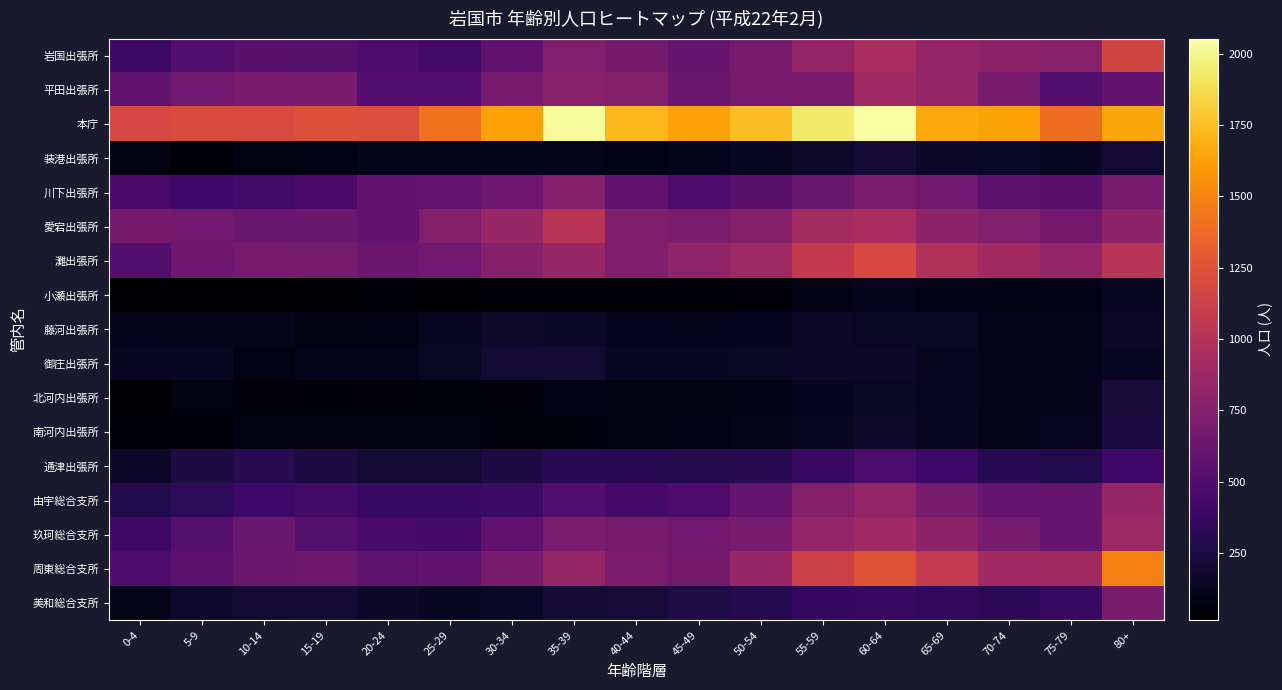

Reading left to right, extract all data points from this chart.

岩国出張所: 0-4=399	5-9=511	10-14=542	15-19=534	20-24=474	25-29=434	30-34=575	35-39=732	40-44=669	45-49=604	50-54=689	55-59=832	60-64=944	65-69=830	70-74=796	75-79=765	80+=1153
平田出張所: 0-4=567	5-9=651	10-14=706	15-19=696	20-24=509	25-29=510	30-34=688	35-39=774	40-44=753	45-49=633	50-54=676	55-59=703	60-64=891	65-69=839	70-74=695	75-79=499	80+=581
本庁: 0-4=1178	5-9=1204	10-14=1200	15-19=1236	20-24=1223	25-29=1416	30-34=1623	35-39=2022	40-44=1721	45-49=1624	50-54=1742	55-59=1927	60-64=2052	65-69=1655	70-74=1637	75-79=1385	80+=1648
装港出張所: 0-4=70	5-9=40	10-14=71	15-19=79	20-24=107	25-29=103	30-34=117	35-39=103	40-44=96	45-49=111	50-54=140	55-59=167	60-64=210	65-69=165	70-74=154	75-79=136	80+=200
川下出張所: 0-4=464	5-9=410	10-14=432	15-19=460	20-24=580	25-29=601	30-34=635	35-39=754	40-44=568	45-49=480	50-54=538	55-59=612	60-64=711	65-69=657	70-74=555	75-79=546	80+=683
愛宕出張所: 0-4=667	5-9=654	10-14=618	15-19=624	20-24=594	25-29=743	30-34=853	35-39=1021	40-44=726	45-49=709	50-54=760	55-59=921	60-64=945	65-69=809	70-74=732	75-79=662	80+=803
灘出張所: 0-4=500	5-9=644	10-14=685	15-19=678	20-24=631	25-29=656	30-34=762	35-39=852	40-44=728	45-49=811	50-54=877	55-59=1071	60-64=1192	65-69=983	70-74=900	75-79=829	80+=1020
小瀬出張所: 0-4=18	5-9=14	10-14=20	15-19=29	20-24=33	25-29=24	30-34=30	35-39=35	40-44=42	45-49=43	50-54=57	55-59=86	60-64=115	65-69=99	70-74=88	75-79=94	80+=136
藤河出張所: 0-4=110	5-9=106	10-14=104	15-19=74	20-24=88	25-29=141	30-34=166	35-39=151	40-44=121	45-49=110	50-54=118	55-59=162	60-64=148	65-69=147	70-74=112	75-79=105	80+=161
御庄出張所: 0-4=134	5-9=136	10-14=82	15-19=111	20-24=111	25-29=146	30-34=204	35-39=198	40-44=138	45-49=139	50-54=144	55-59=160	60-64=162	65-69=131	70-74=103	75-79=117	80+=138
北河内出張所: 0-4=26	5-9=76	10-14=58	15-19=50	20-24=55	25-29=62	30-34=59	35-39=84	40-44=70	45-49=74	50-54=98	55-59=125	60-64=143	65-69=127	70-74=111	75-79=110	80+=217
南河内出張所: 0-4=37	5-9=36	10-14=72	15-19=77	20-24=71	25-29=77	30-34=62	35-39=68	40-44=70	45-49=84	50-54=102	55-59=132	60-64=172	65-69=136	70-74=106	75-79=133	80+=240
通津出張所: 0-4=162	5-9=250	10-14=300	15-19=246	20-24=196	25-29=202	30-34=245	35-39=316	40-44=306	45-49=291	50-54=298	55-59=377	60-64=468	65-69=406	70-74=301	75-79=278	80+=425
由宇総合支所: 0-4=281	5-9=339	10-14=407	15-19=432	20-24=379	25-29=375	30-34=404	35-39=506	40-44=445	45-49=482	50-54=599	55-59=744	60-64=831	65-69=694	70-74=606	75-79=596	80+=843
玖珂総合支所: 0-4=415	5-9=520	10-14=620	15-19=517	20-24=454	25-29=447	30-34=576	35-39=714	40-44=678	45-49=651	50-54=692	55-59=823	60-64=896	65-69=799	70-74=692	75-79=598	80+=874
周東総合支所: 0-4=479	5-9=553	10-14=631	15-19=645	20-24=561	25-29=592	30-34=699	35-39=838	40-44=714	45-49=661	50-54=854	55-59=1125	60-64=1253	65-69=1079	70-74=895	75-79=902	80+=1484
美和総合支所: 0-4=114	5-9=178	10-14=198	15-19=210	20-24=161	25-29=135	30-34=157	35-39=212	40-44=220	45-49=258	50-54=285	55-59=372	60-64=376	65-69=355	70-74=330	75-79=379	80+=696